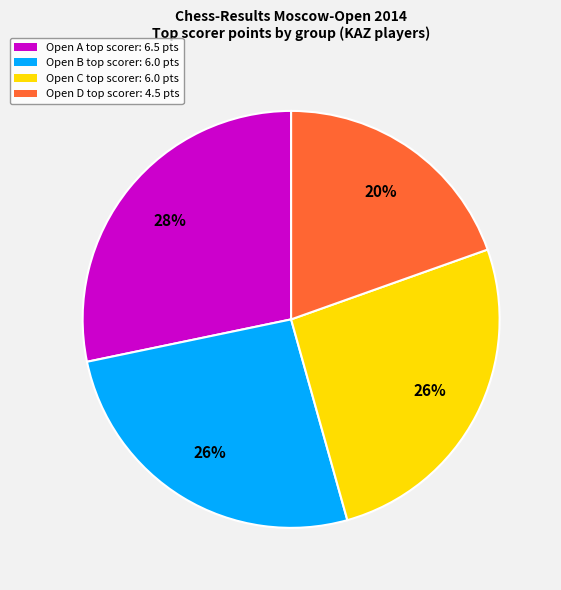

Which has a higher value, Open A or Open C?

Open A